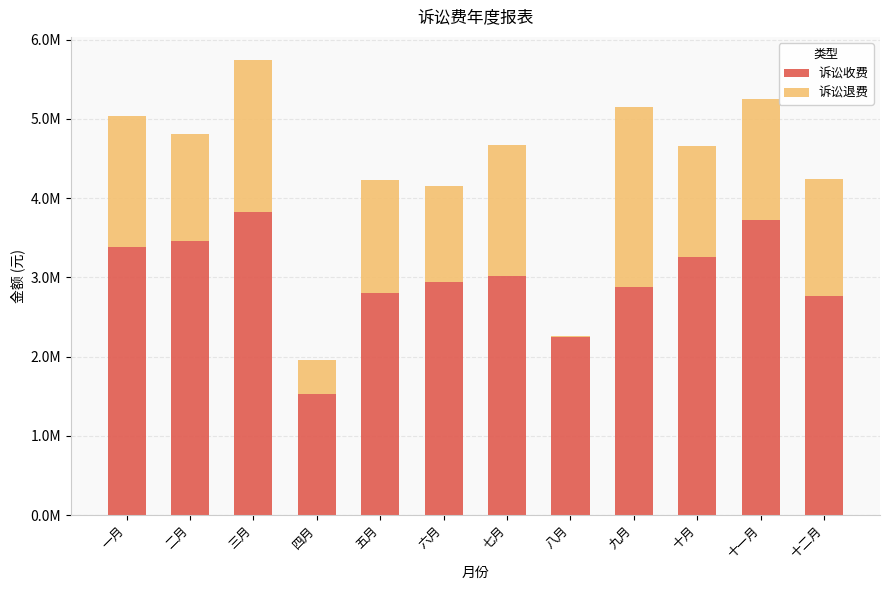

Rank the series at 九月 from highest to lowest value.

诉讼收费, 诉讼退费